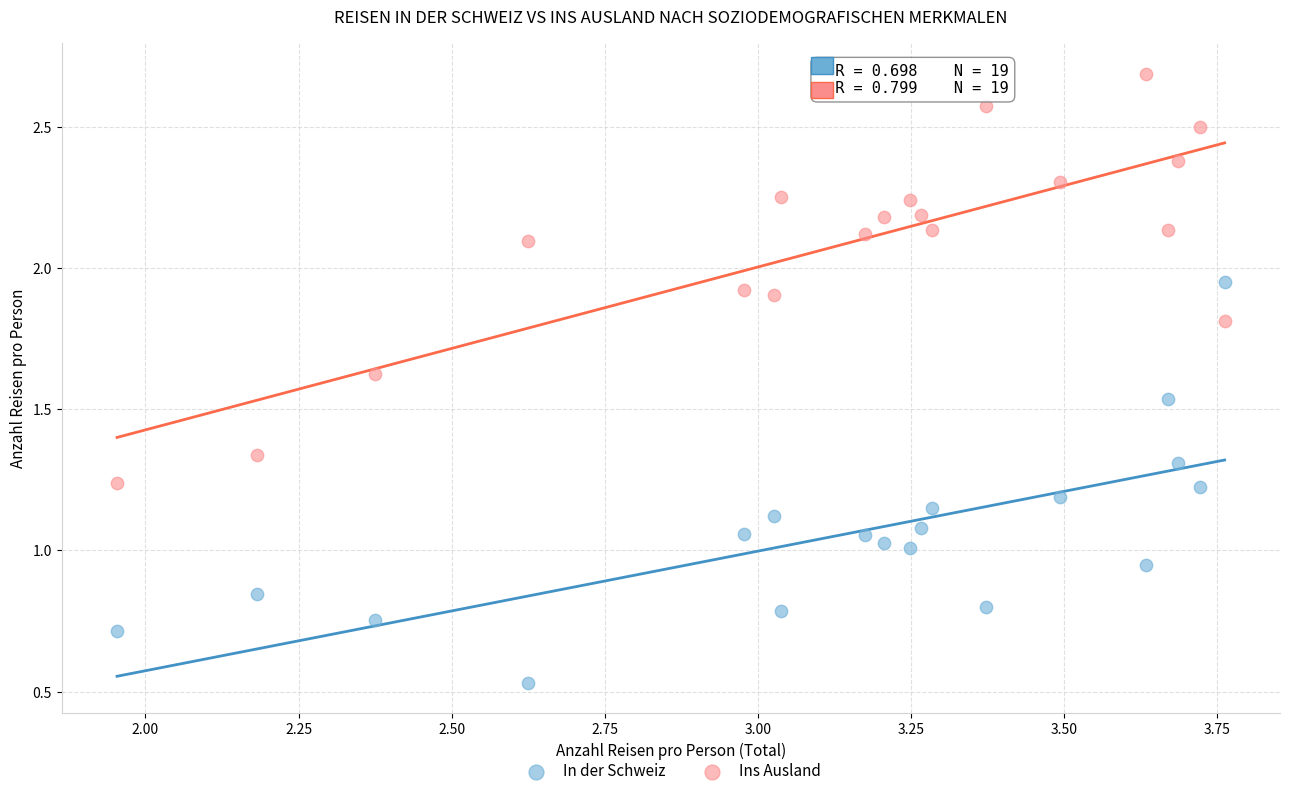

Which series has the widest spread of Y values?

Ins Ausland